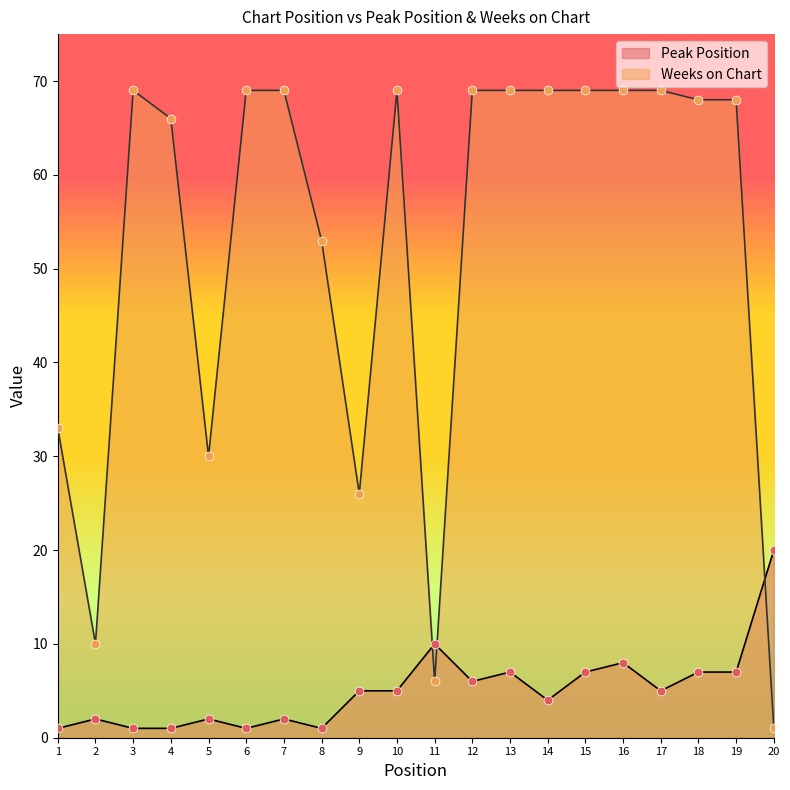

At how many categories does at least one series exceed 62?

13